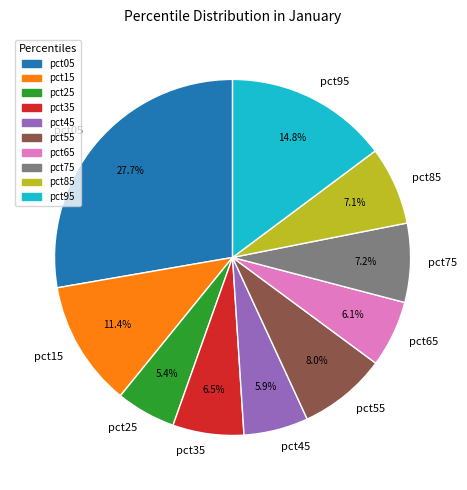

How many slices are in this pie chart?

10